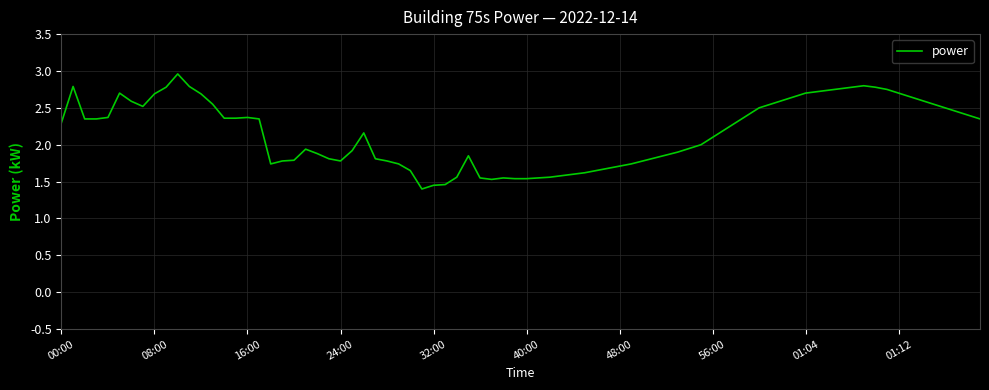

Does the chart have visible grid lines?

Yes